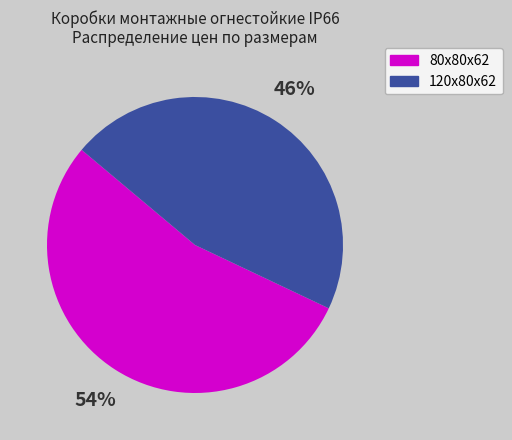

What percentage is the 120х80х62 slice, to the nearest percent?

46%